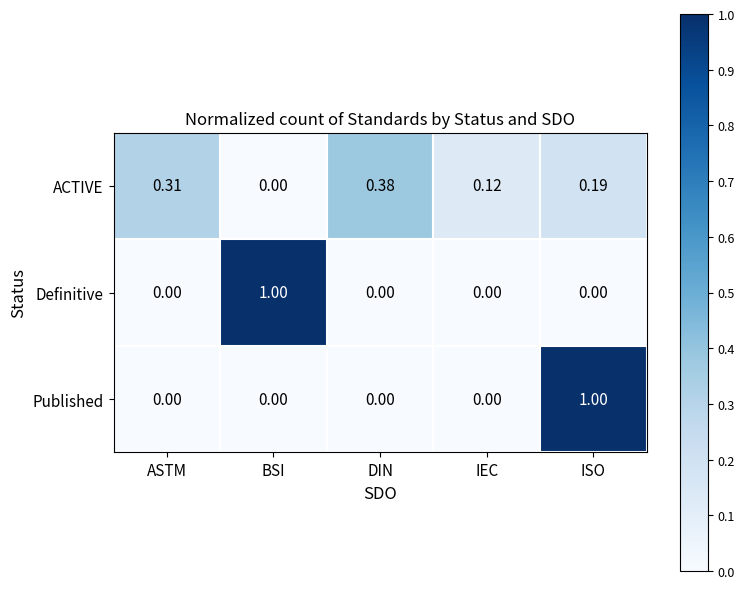

How many distinct data groups are displayed?

3